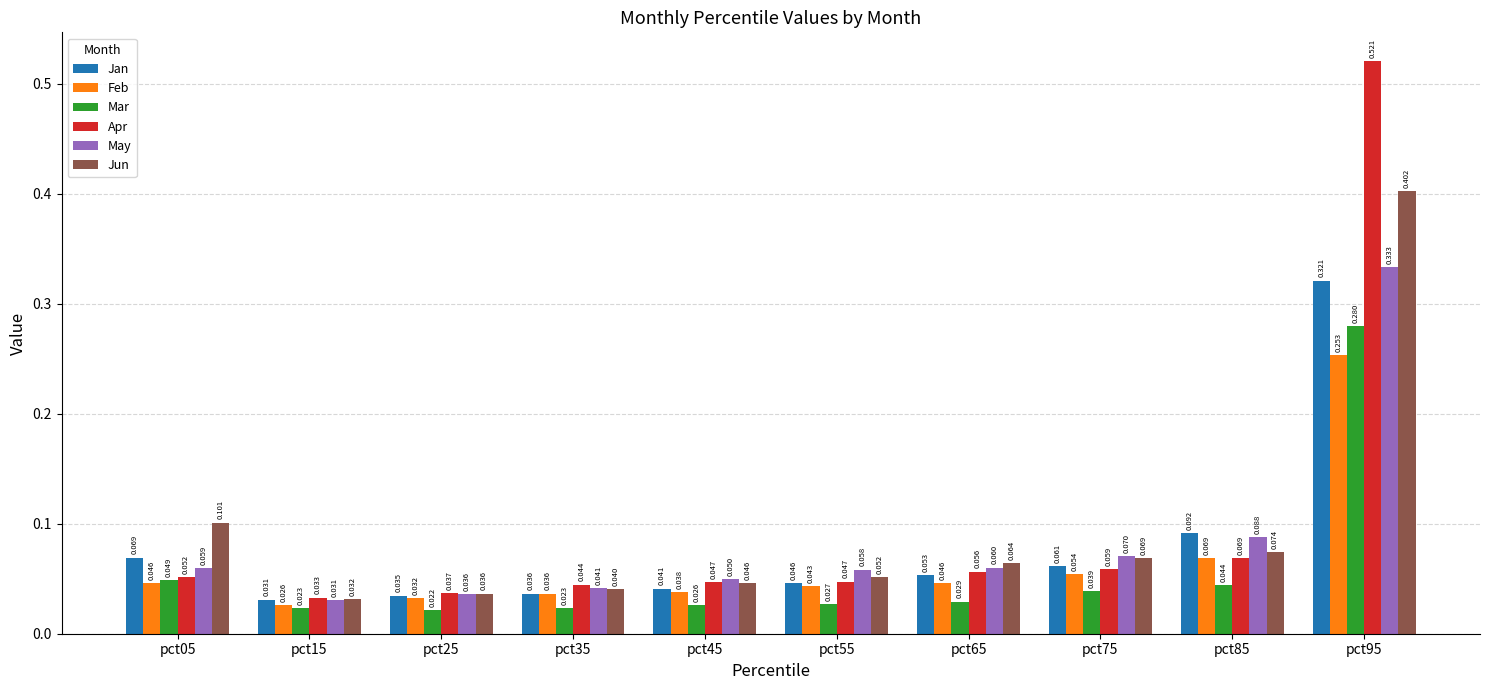

How many data points does each series have?

10